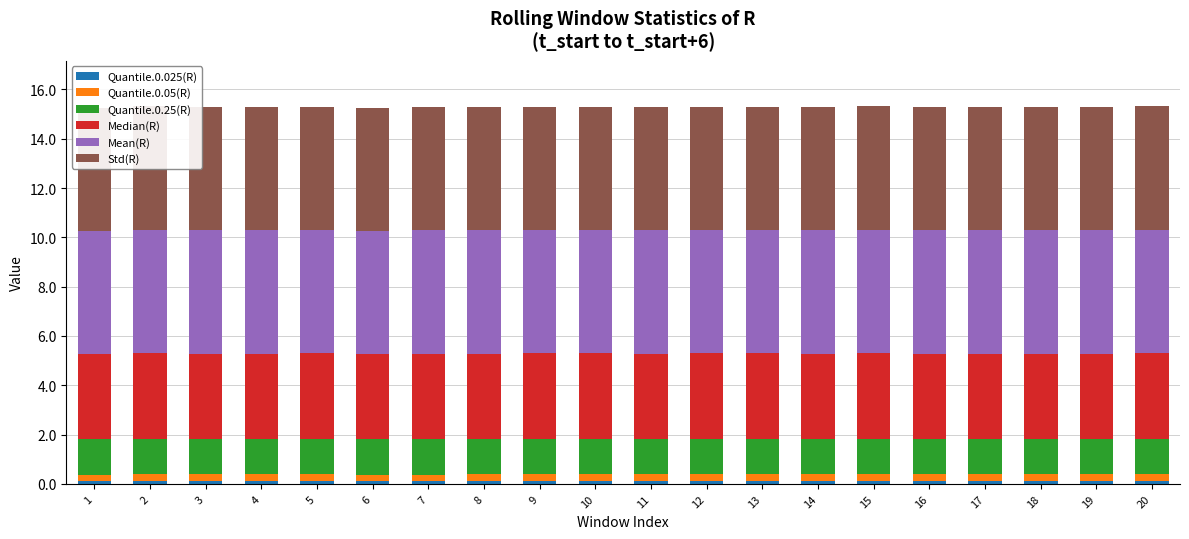

Which series has the widest spread of values?

Std(R)